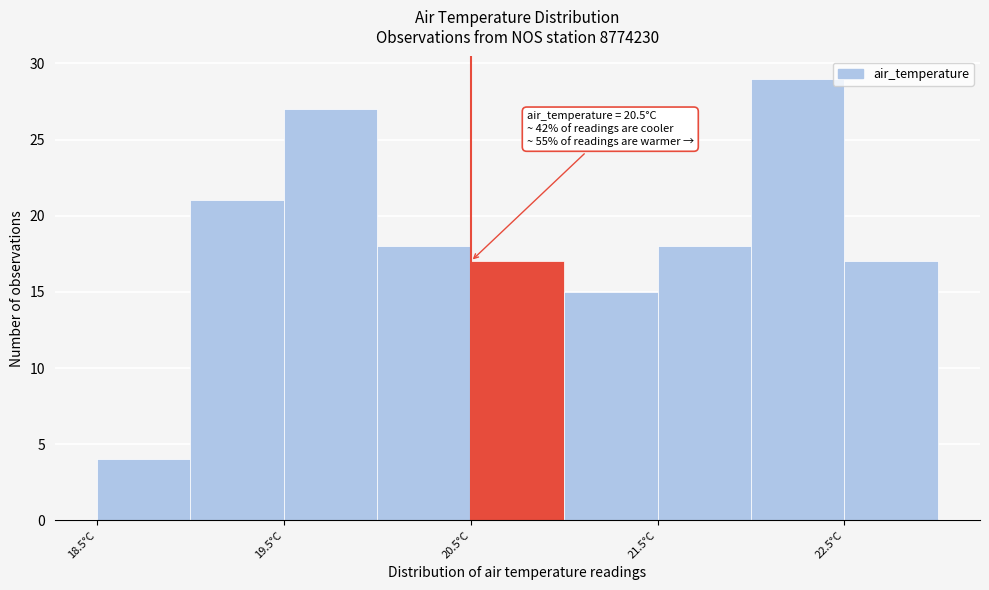

Which range on the x-axis has the tallest bar?

22.0 to 22.5